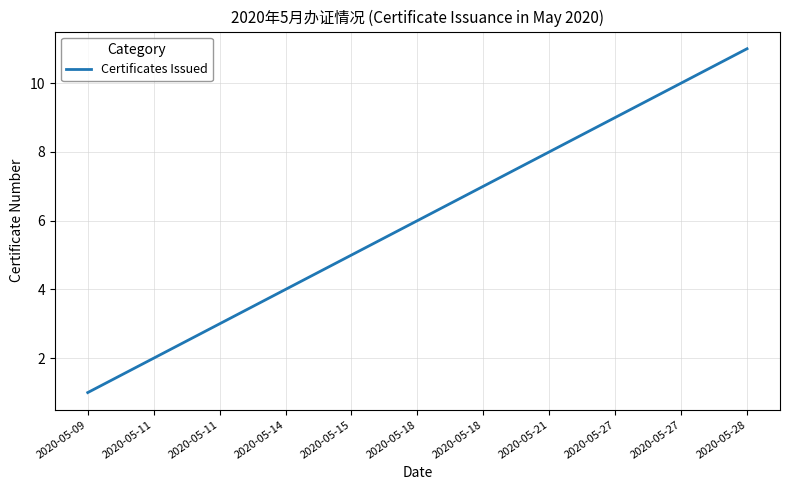

What is the smallest value displayed?

1